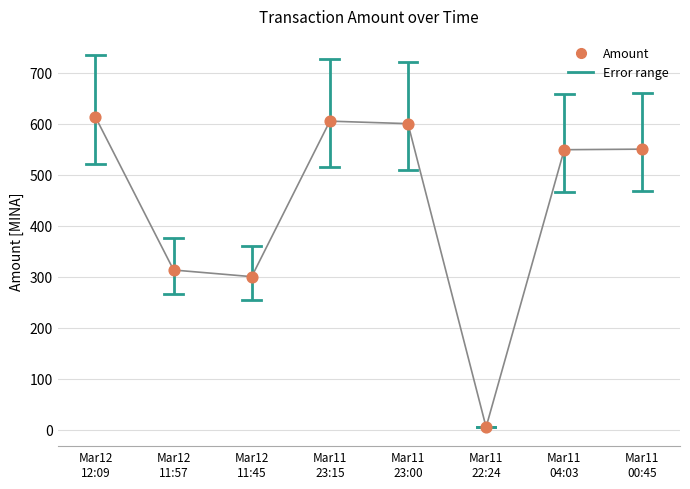

What is the ratio of the value at Mar11
04:03 to the value at Mar12
11:57?

1.8